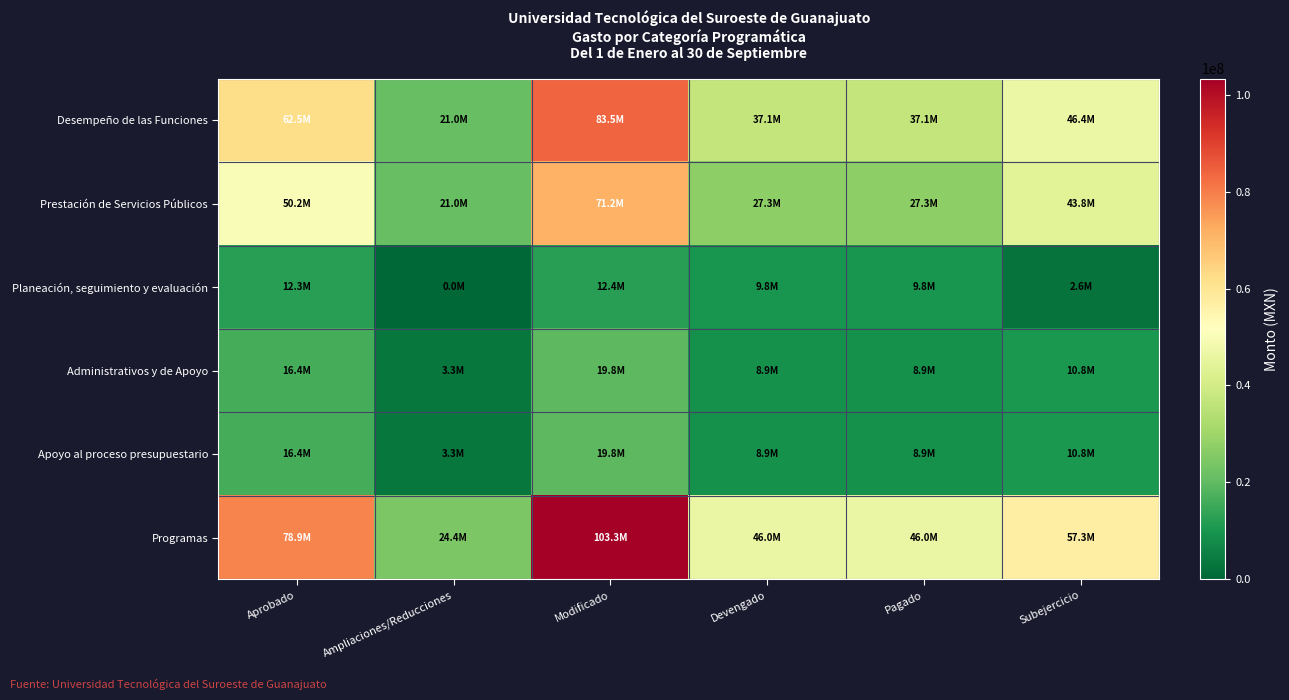

Rank the series by their maximum value, from lowest to highest.

Planeación, seguimiento y evaluación, Administrativos y de Apoyo, Apoyo al proceso presupuestario, Prestación de Servicios Públicos, Desempeño de las Funciones, Programas